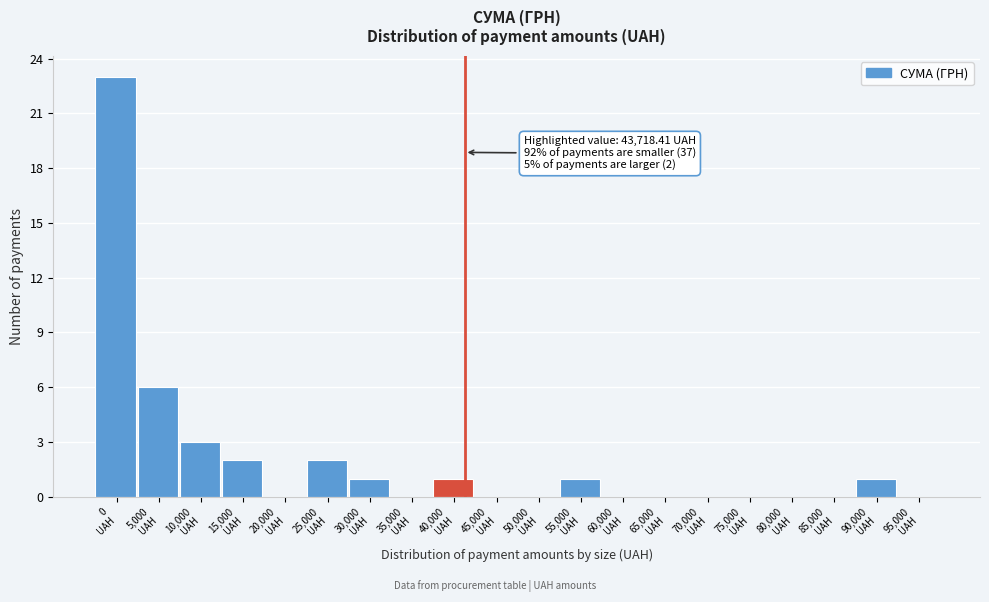

What is the sum of all values?

40